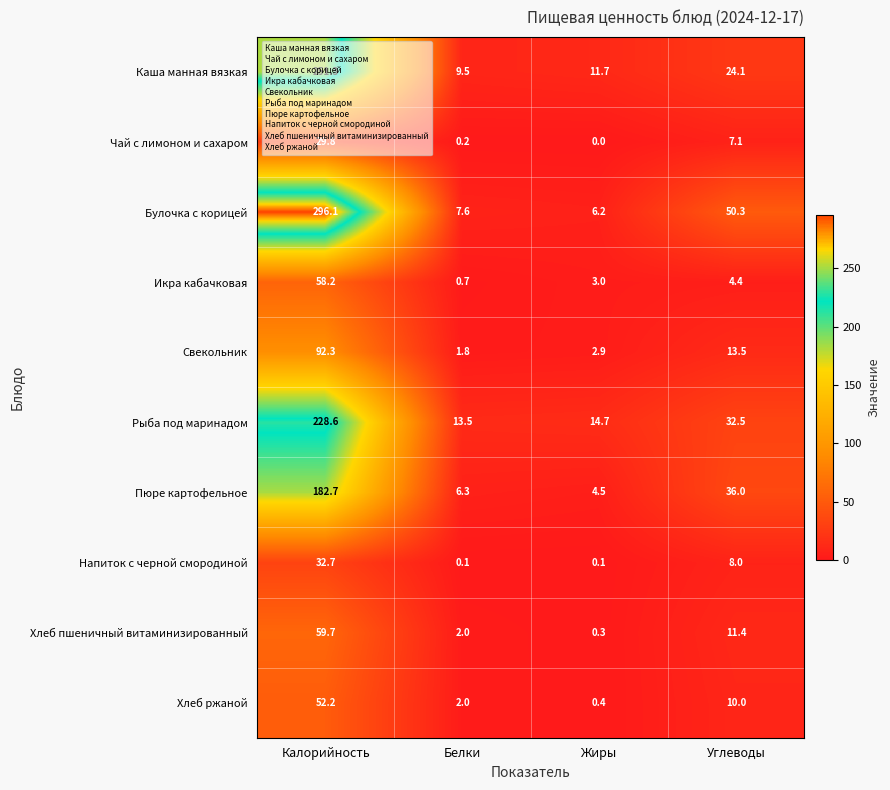

What is the greatest value displayed?

296.1